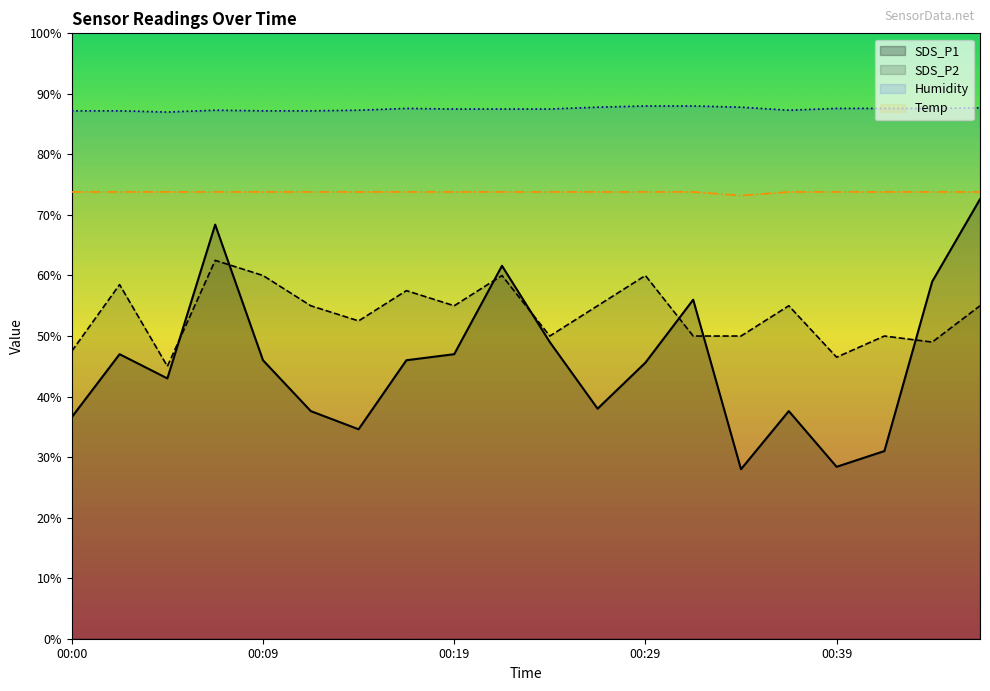

Rank the series by their average value, from highest to lowest.

Humidity, Temp, SDS_P2, SDS_P1